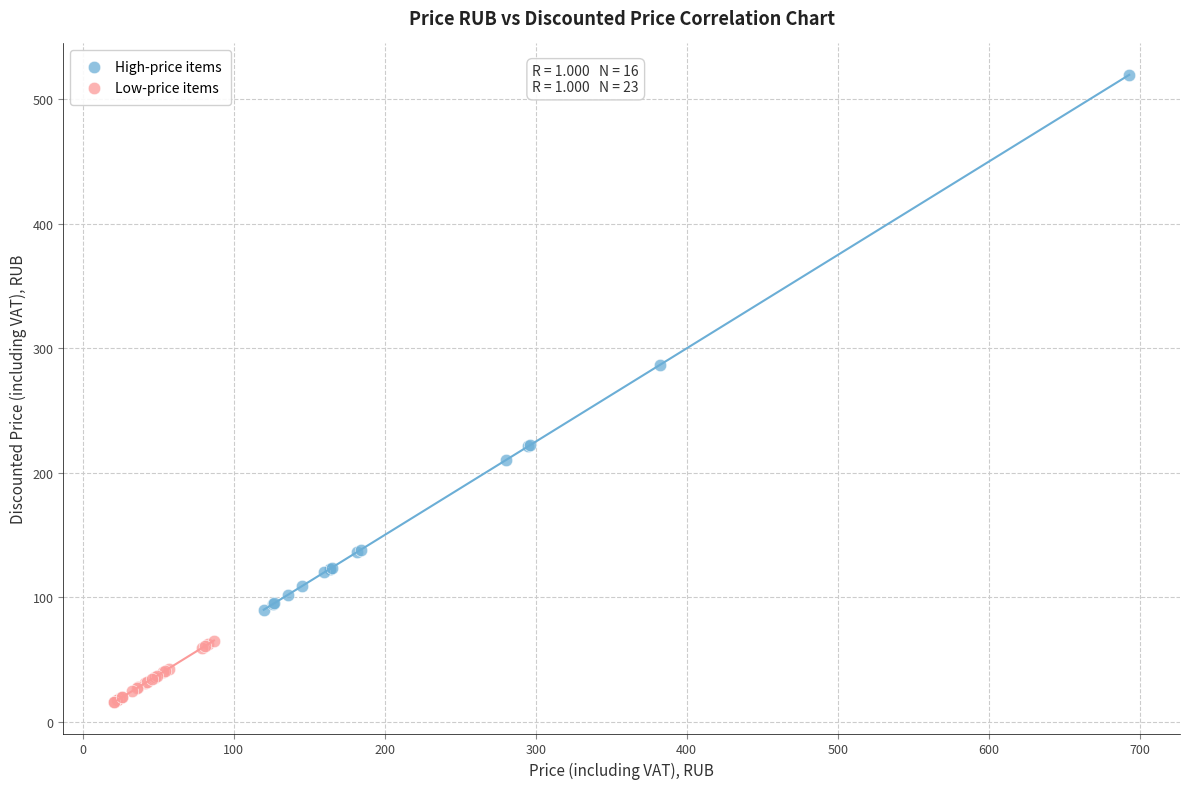

Which series has the widest spread of Y values?

High-price items